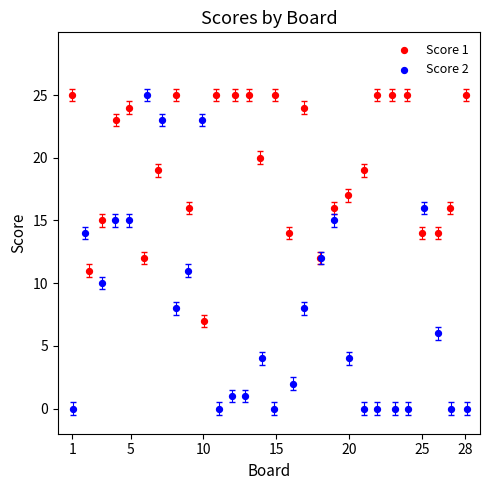

Which series has the largest Y range (max minus min)?

Score 2